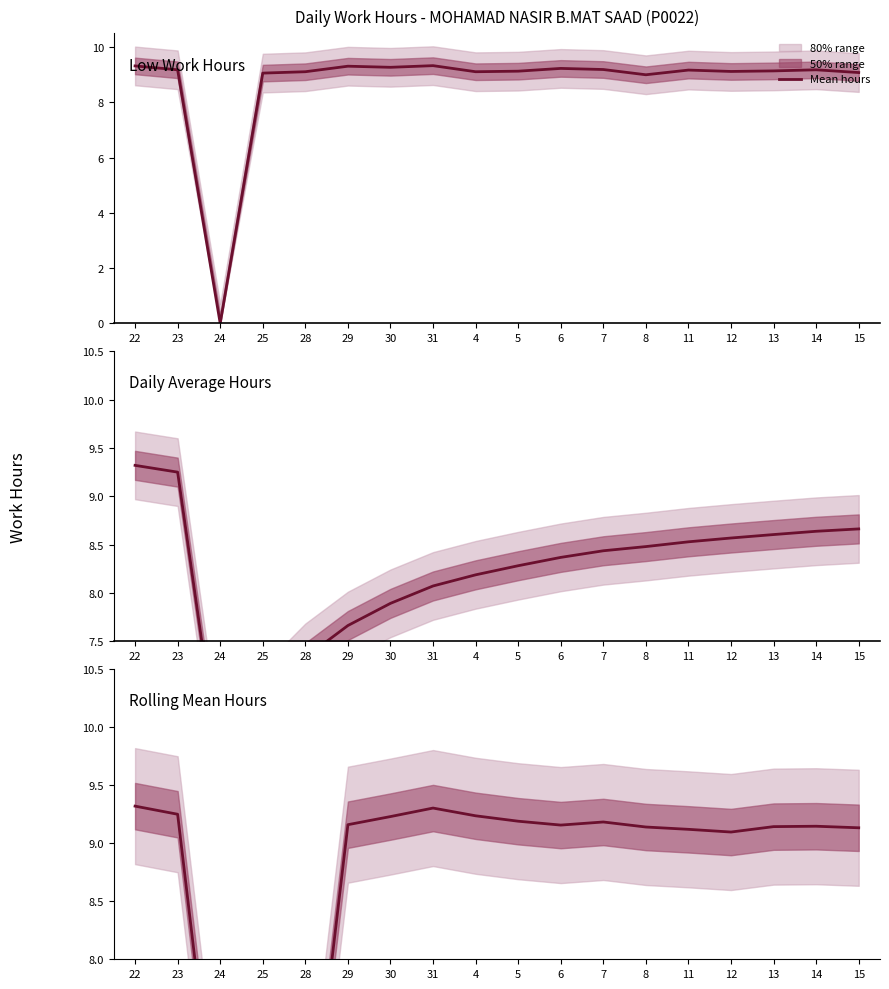

How many values in the Low Work Hours series are below 9?

1